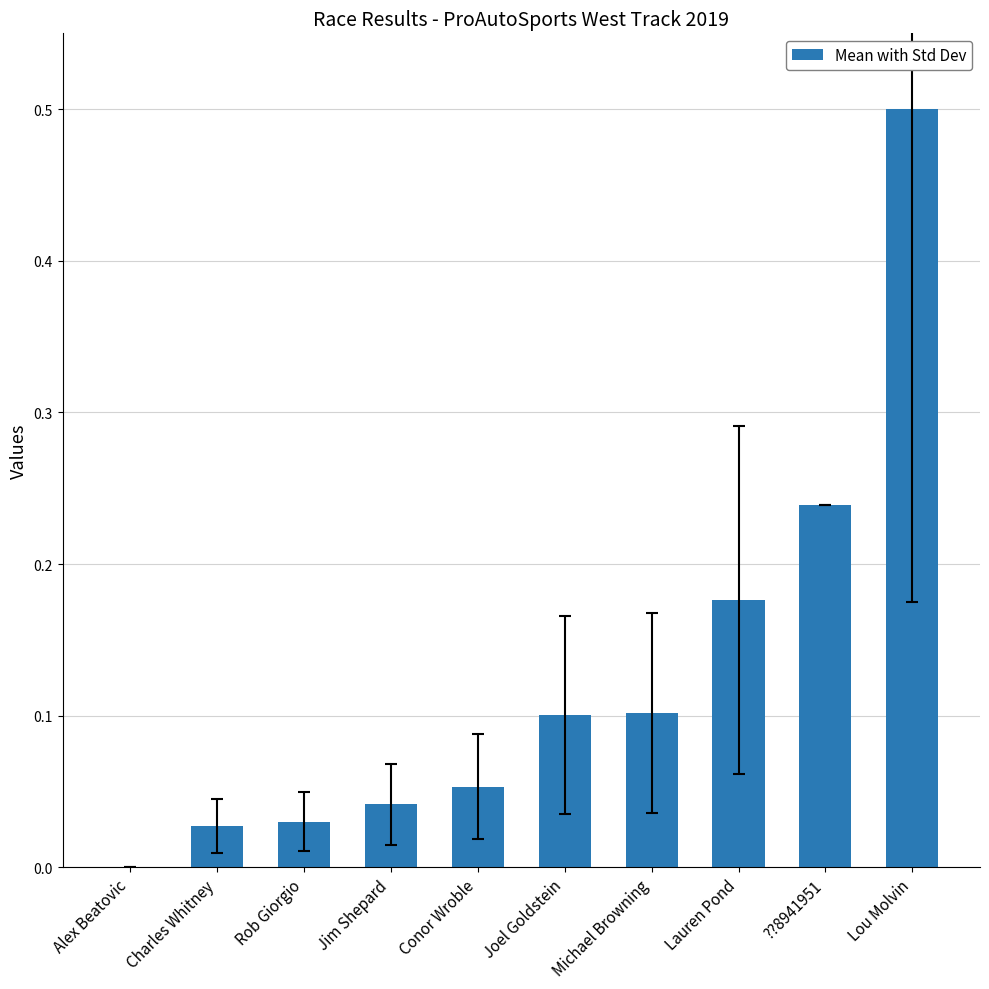

The chart shows a value of 0.0 at Rob Giorgio. True or false?

True